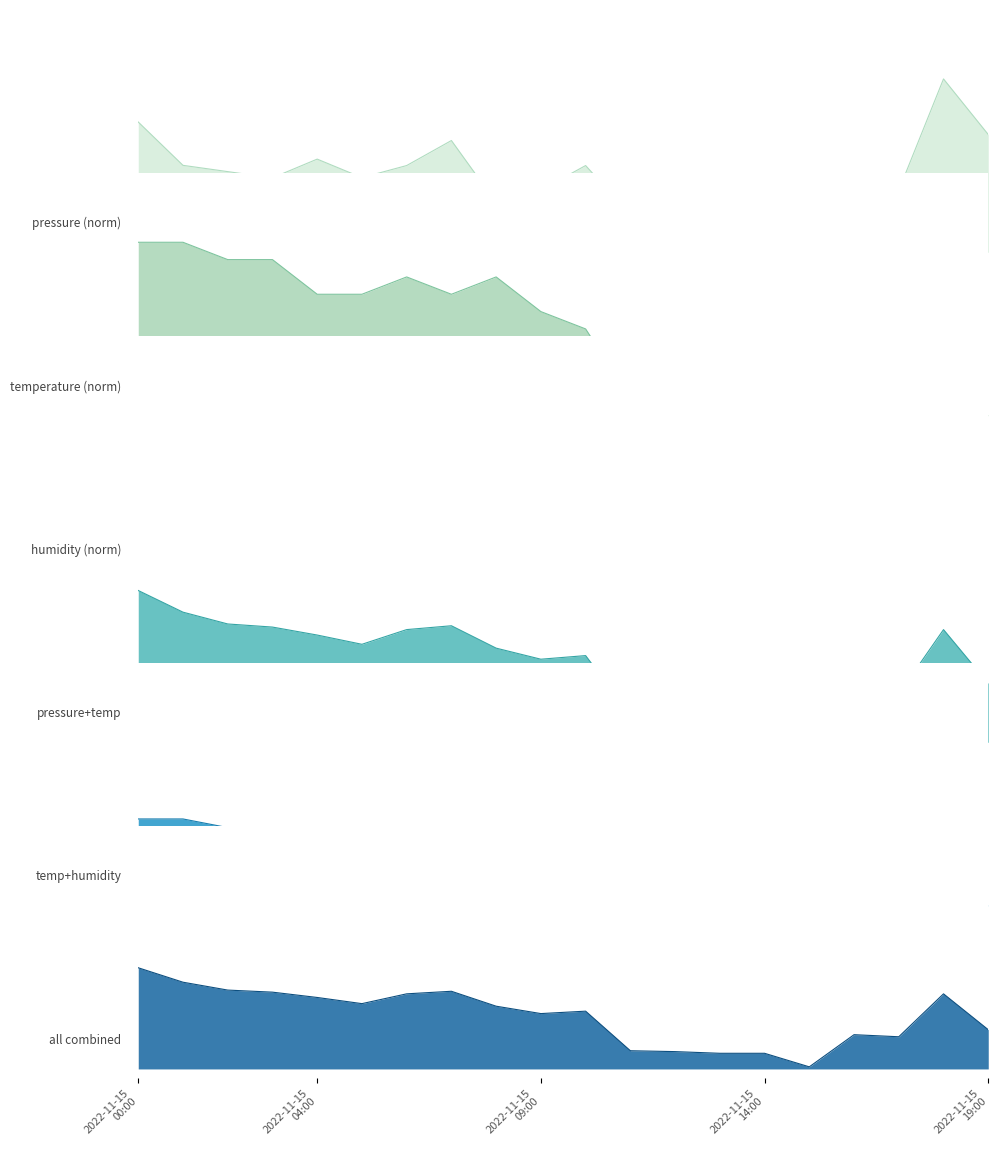

At which category is the sum across all series the highest?

2022-11-15 00:00